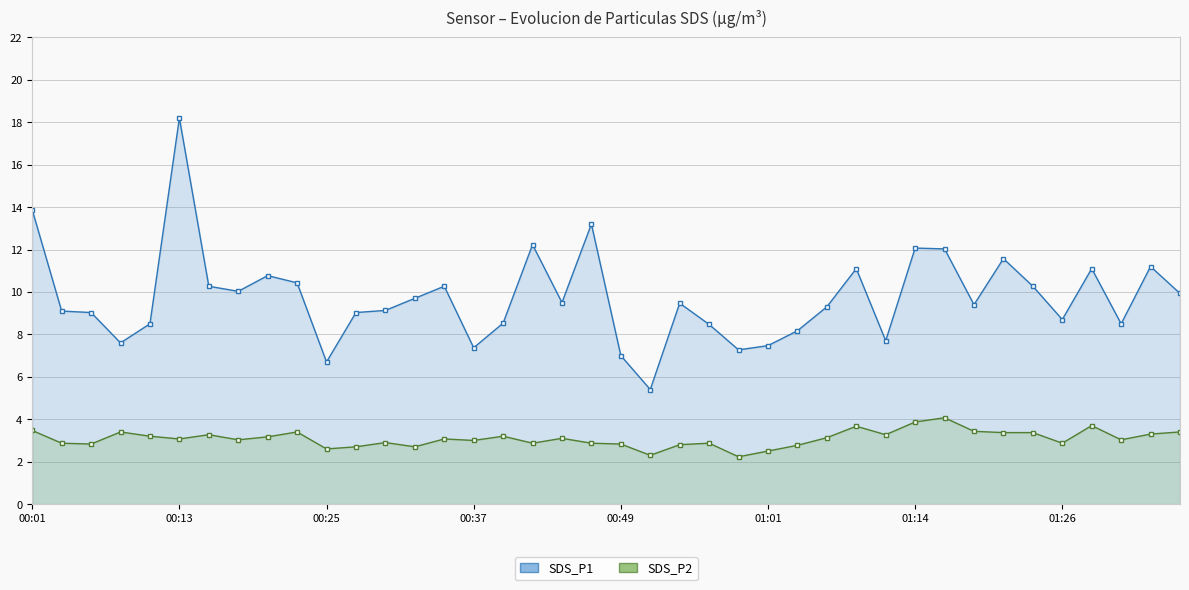

True or false: SDS_P2 and SDS_P1 intersect in this chart.

False